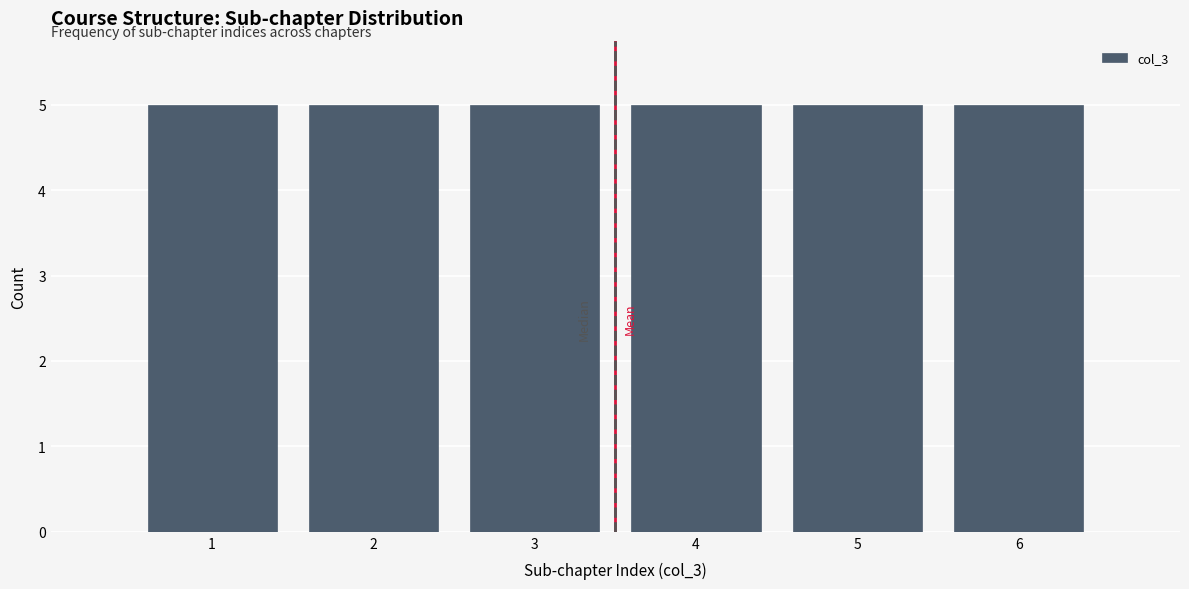

Reading left to right, transcribe this chart: for each bar, give the range it covers on the x-axis and its height. The values are not printed on the chart, so give them approximately, as read against the axis.

0.5 to 1.5: 5
1.5 to 2.5: 5
2.5 to 3.5: 5
3.5 to 4.5: 5
4.5 to 5.5: 5
5.5 to 6.5: 5